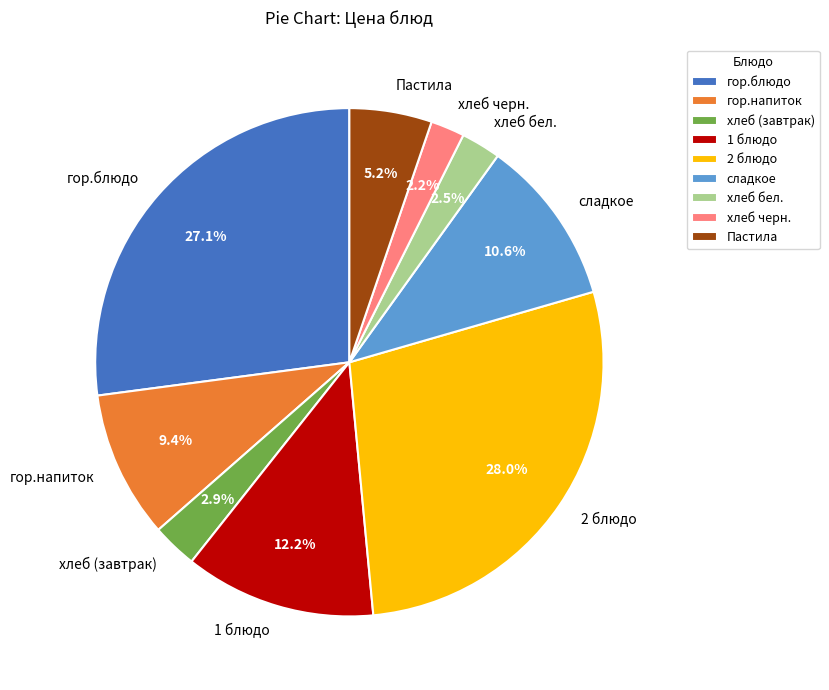

The 1 блюдо slice represents 12% of the pie. True or false?

True